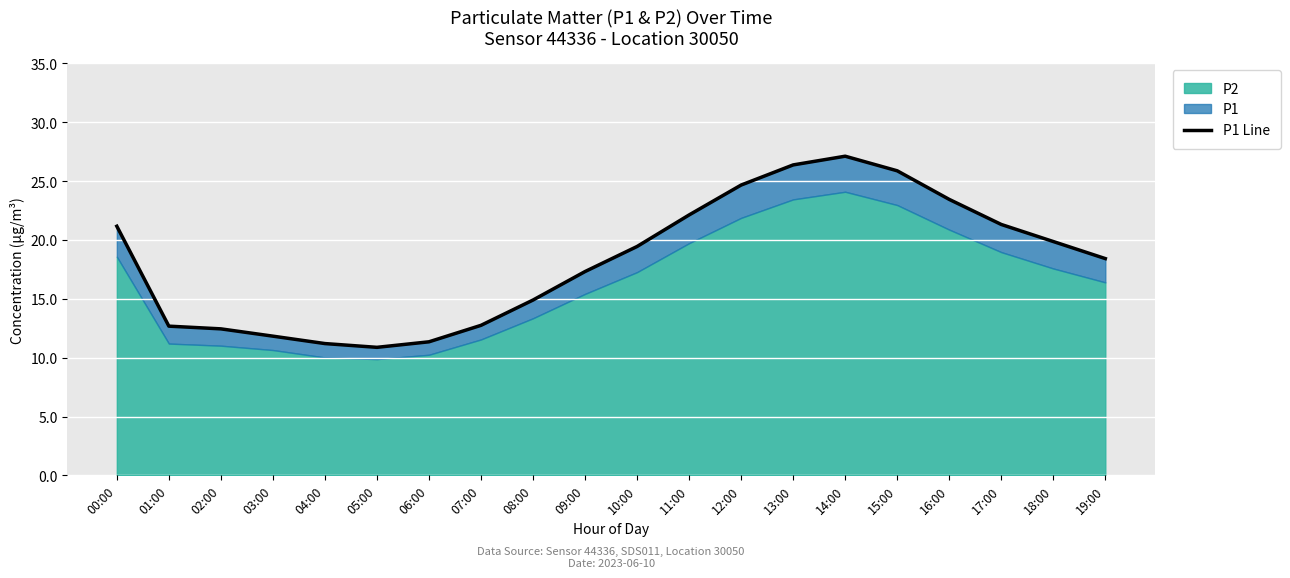

At which category does the chart reach its minimum across all series?

05:00